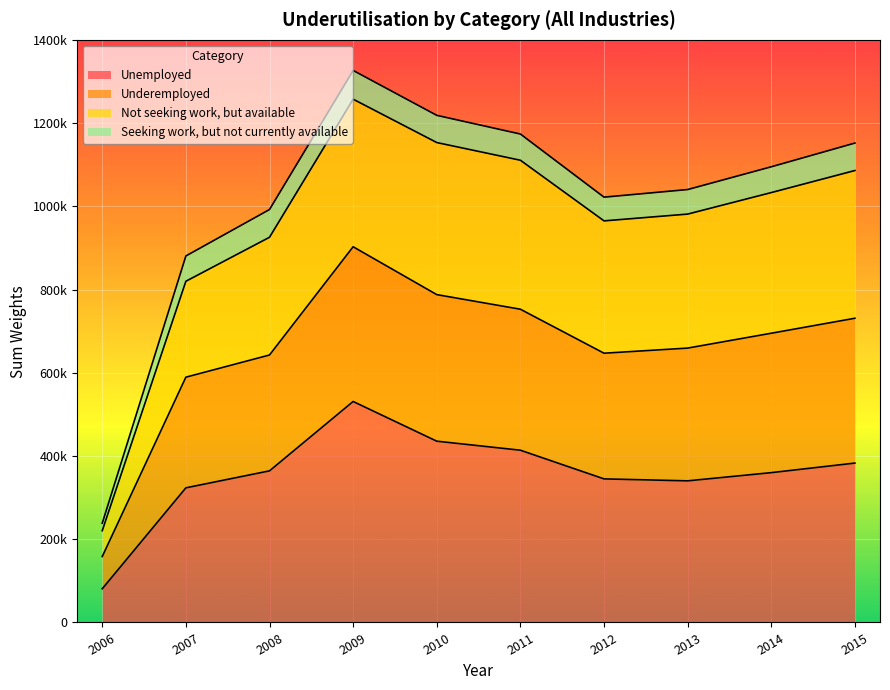

What are all the series names shown in the legend?

Unemployed, Underemployed, Not seeking work, but available, Seeking work, but not currently available